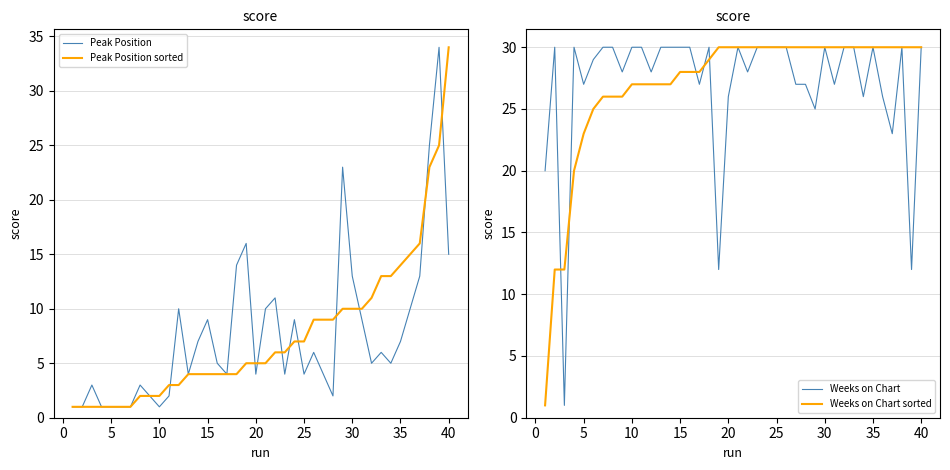

True or false: Weeks on Chart sorted and Weeks on Chart intersect in this chart.

True